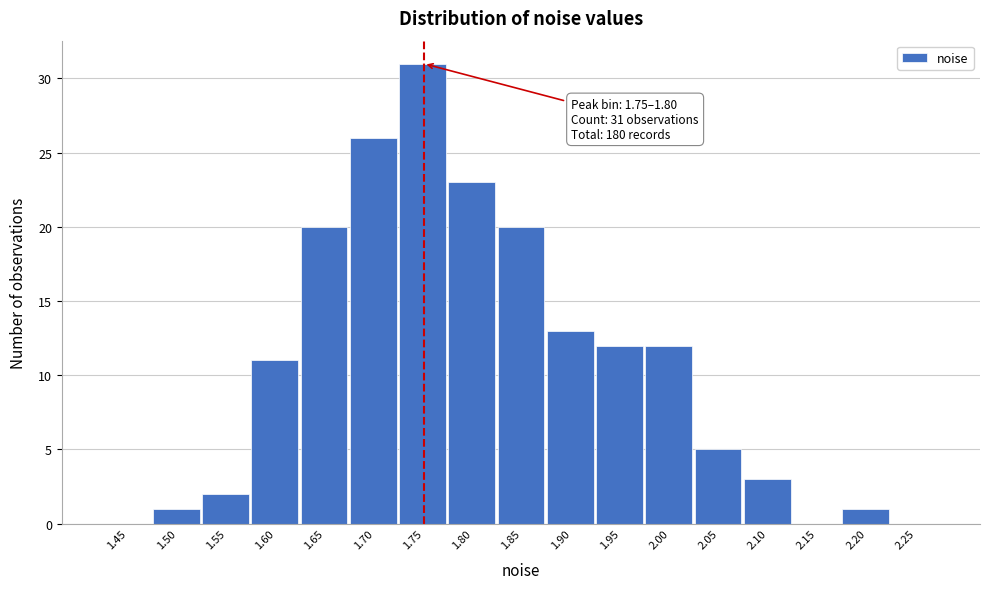

Reading left to right, what are all the values shown in this chart?

1.45=0	1.50=1	1.55=2	1.60=11	1.65=20	1.70=26	1.75=31	1.80=23	1.85=20	1.90=13	1.95=12	2.00=12	2.05=5	2.10=3	2.15=0	2.20=1	2.25=0